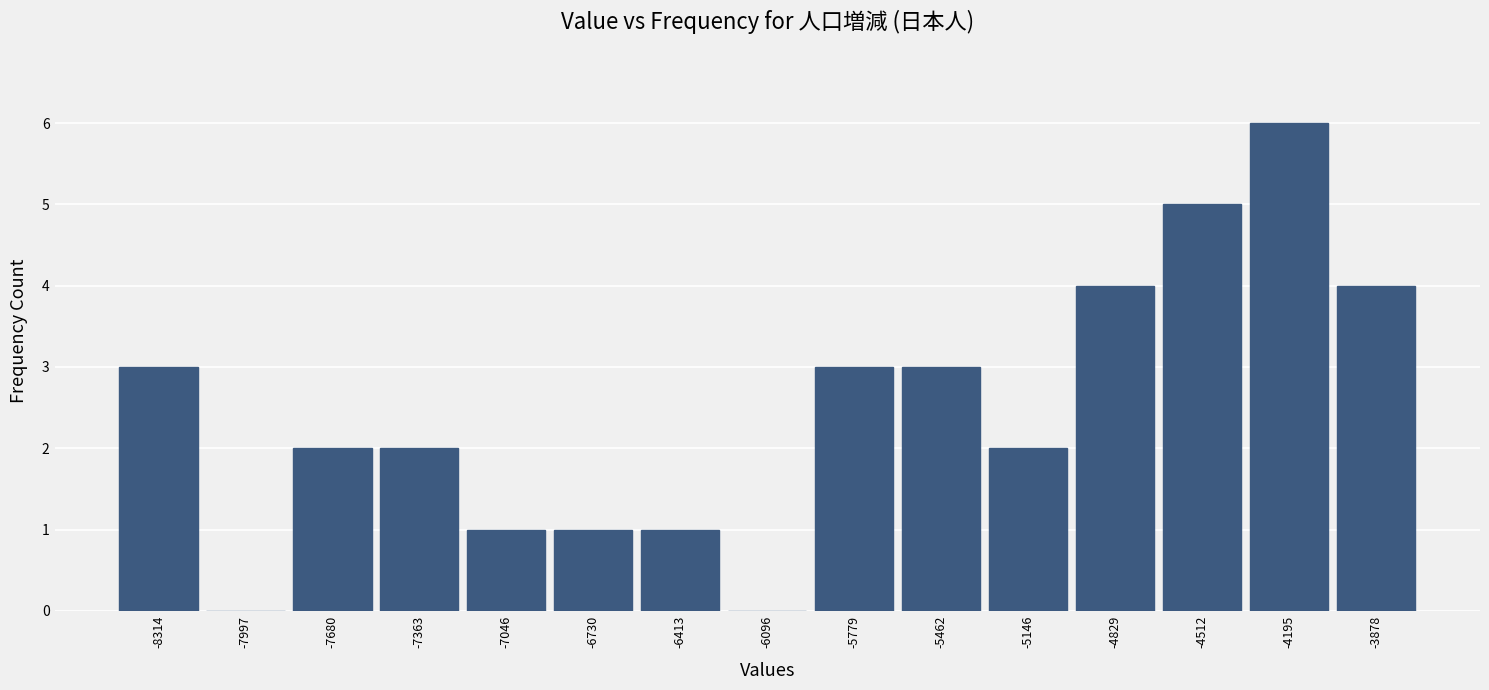

Reading right to left, what are all the values shown in this chart?

-3878=4	-4195=6	-4512=5	-4829=4	-5146=2	-5462=3	-5779=3	-6096=0	-6413=1	-6730=1	-7046=1	-7363=2	-7680=2	-7997=0	-8314=3